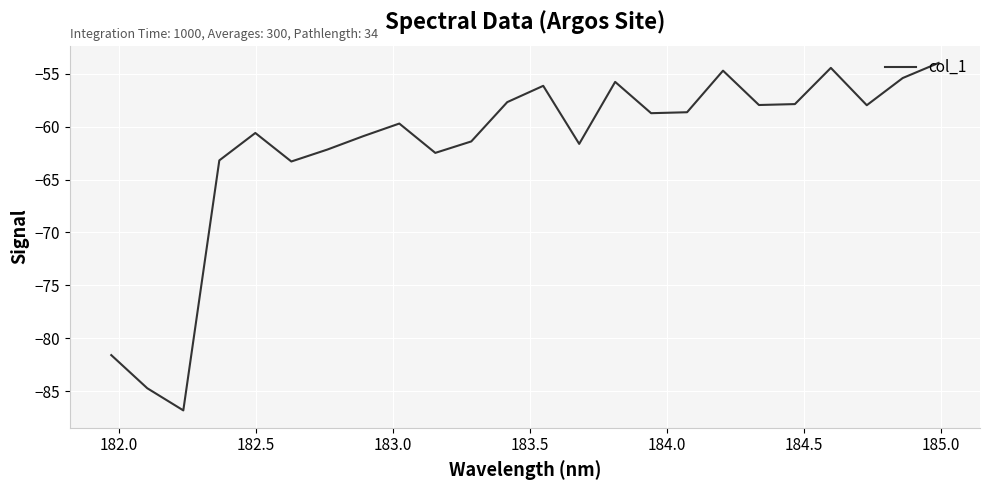

What is the difference between the second highest and second lowest values?

30.3